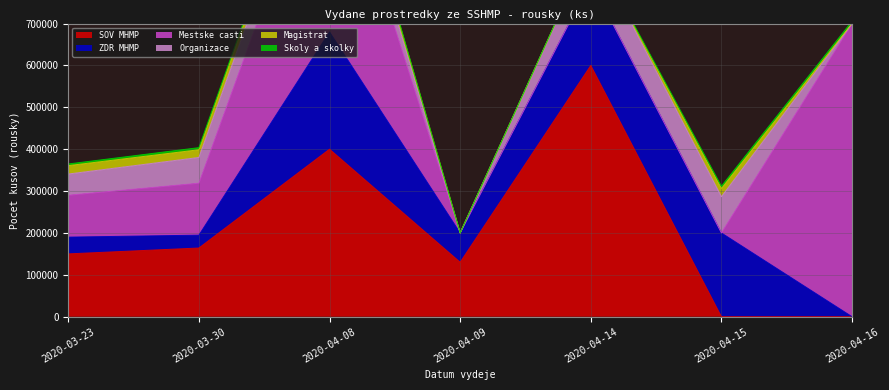

List the labels in order of ZDR MHMP value, smallest first.

2020-04-16, 2020-03-30, 2020-03-23, 2020-04-09, 2020-04-14, 2020-04-15, 2020-04-08